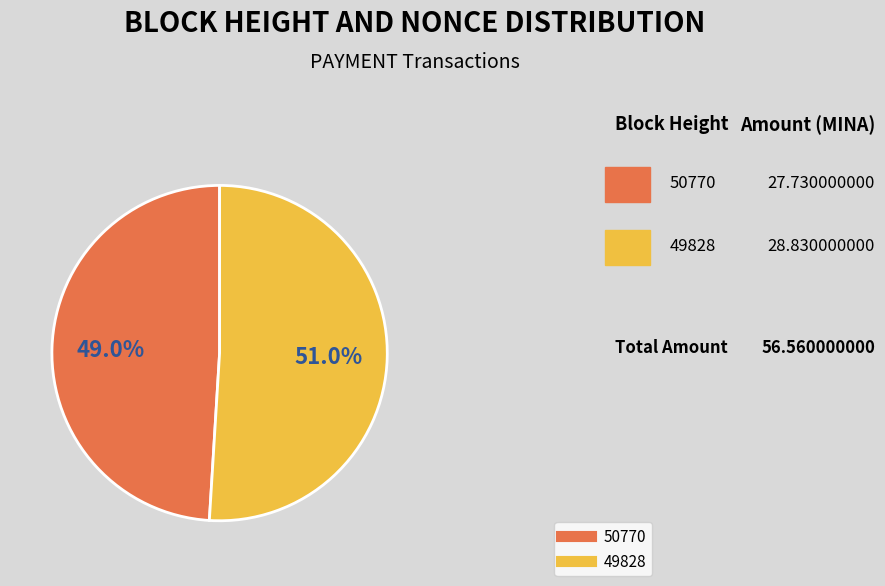

Between 50770 and 49828, which is larger?

49828